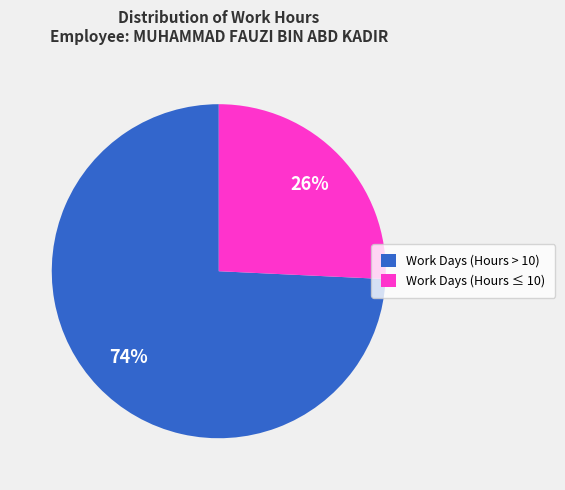

Which has a higher value, Work Days (Hours > 10) or Work Days (Hours ≤ 10)?

Work Days (Hours > 10)